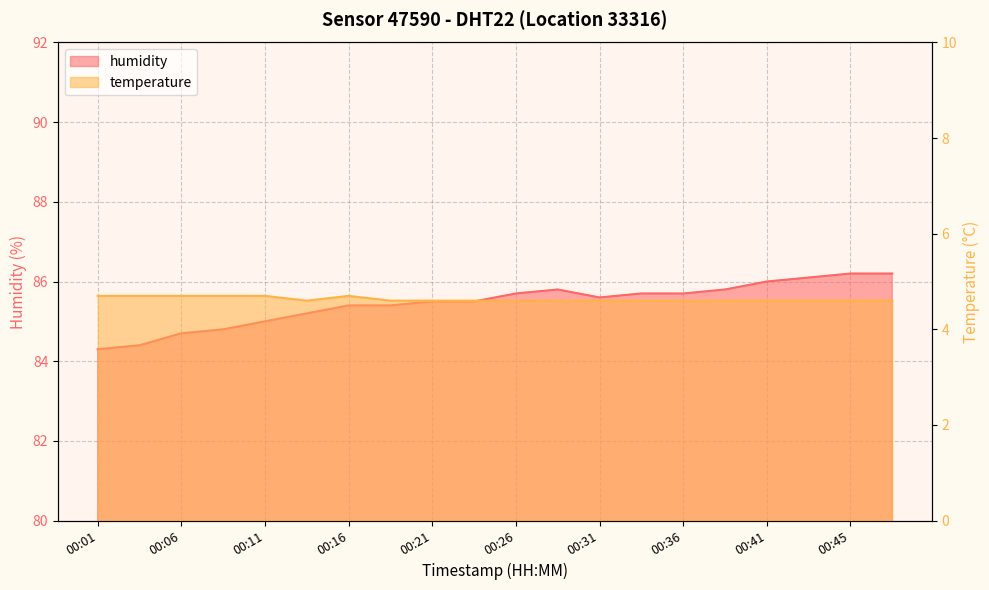

What is the value of the temperature point at the 6th from the left?

4.6